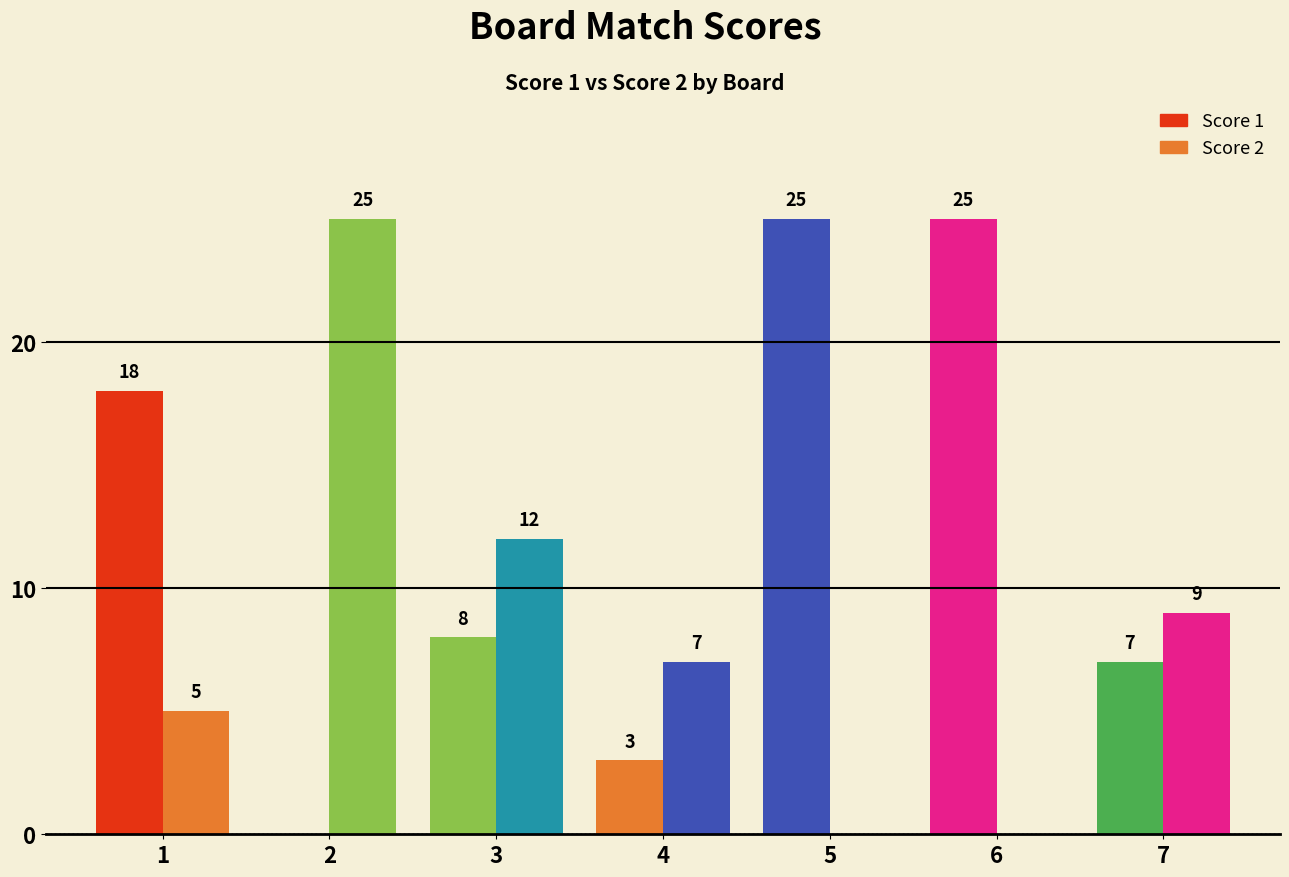

Are the bars horizontal?

No